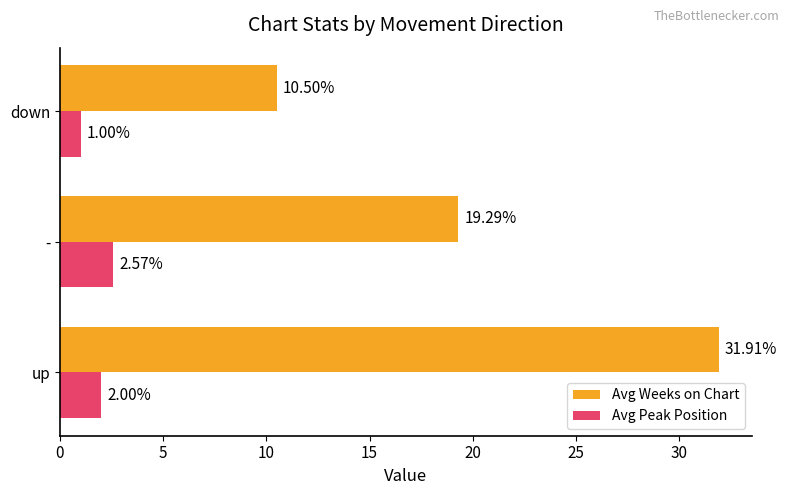

At which category does the chart reach its minimum across all series?

down